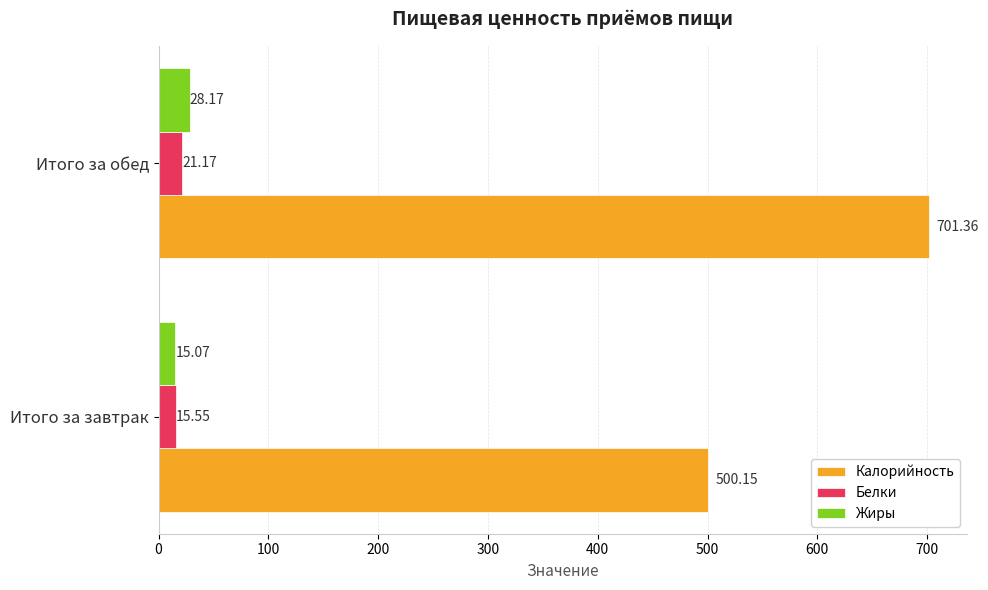

What is the maximum value shown in the chart?

701.4